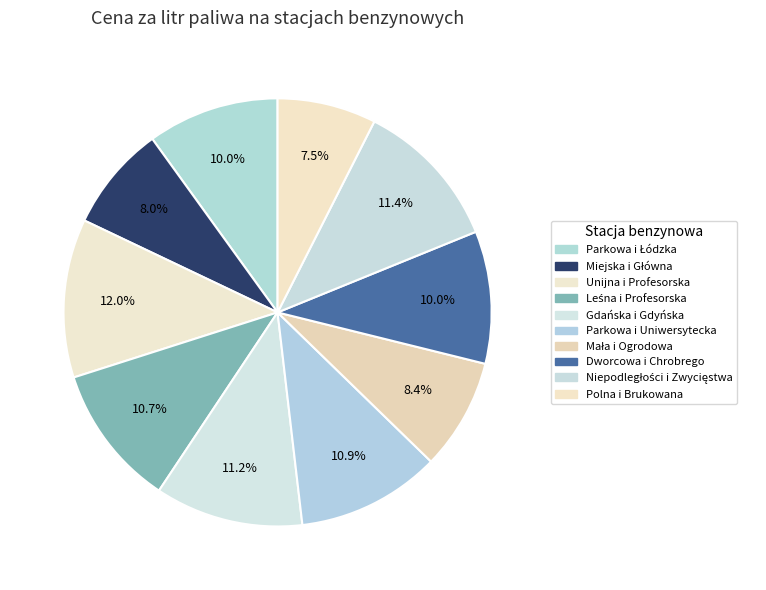

How many slices are in this pie chart?

10